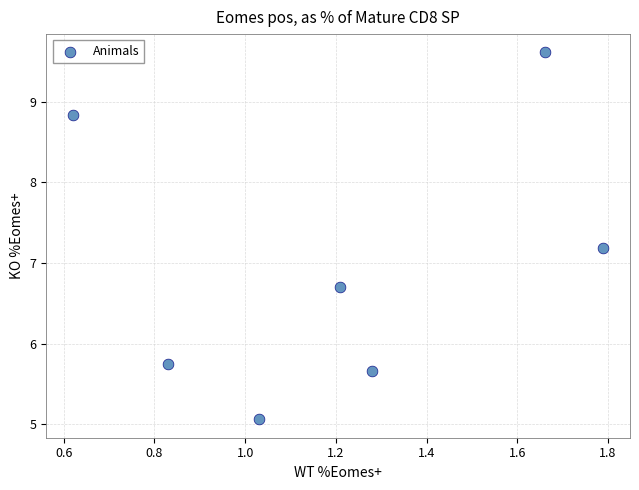

What is the average X value?

1.2